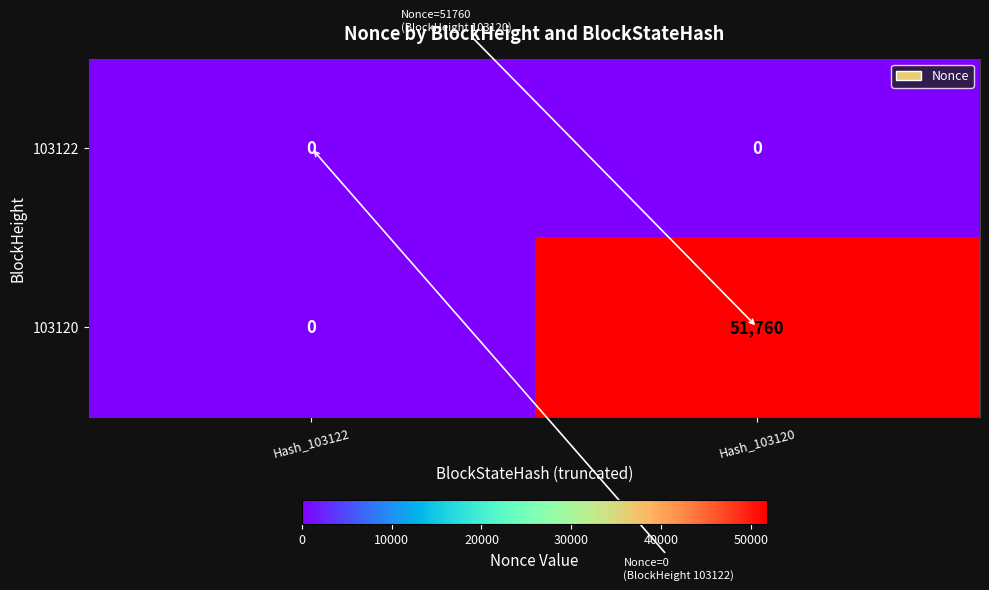

Which series has the largest range (max minus min)?

103120